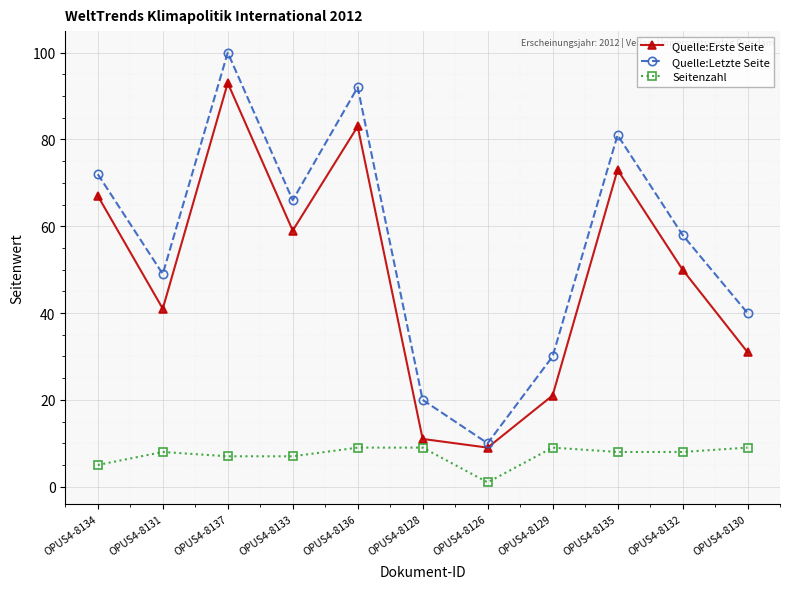

True or false: Quelle:Erste Seite has more than 0 interior local peaks.

True